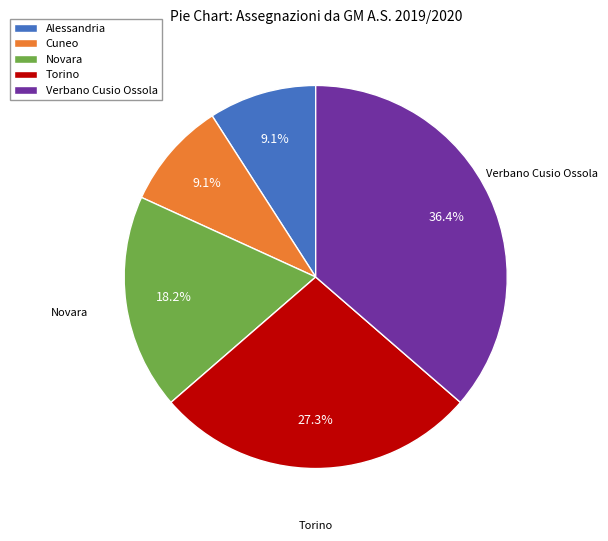

What percentage is the Alessandria slice, to the nearest percent?

9%